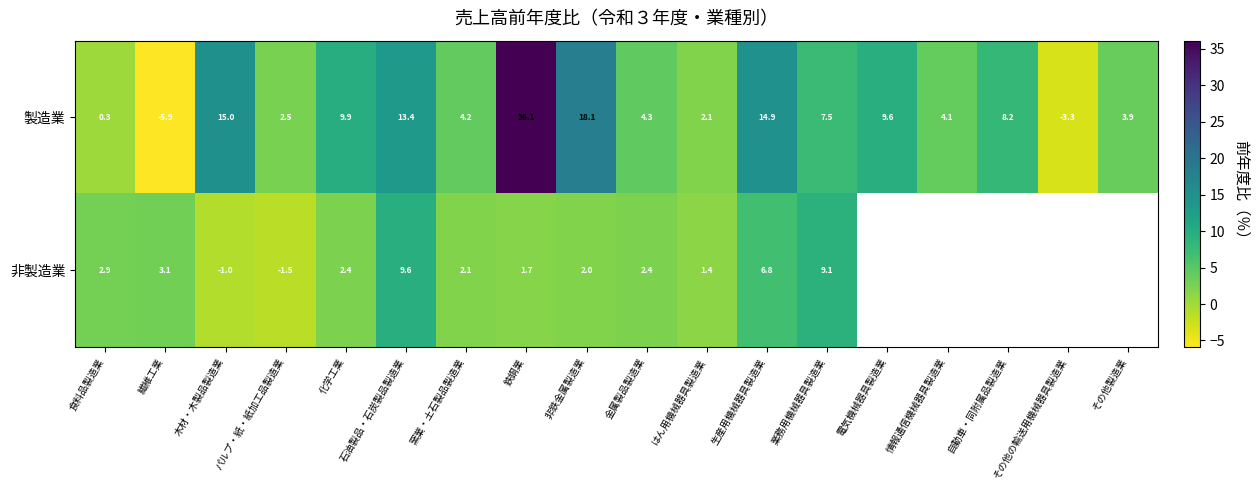

Rank the categories by 製造業 value from highest to lowest.

鉄鋼業, 非鉄金属製造業, 木材・木製品製造業, 生産用機械器具製造業, 石油製品・石炭製品製造業, 化学工業, 電気機械器具製造業, 自動車・同附属品製造業, 業務用機械器具製造業, 金属製品製造業, 窯業・土石製品製造業, 情報通信機械器具製造業, その他製造業, パルプ・紙・紙加工品製造業, はん用機械器具製造業, 食料品製造業, その他の輸送用機械器具製造業, 繊維工業